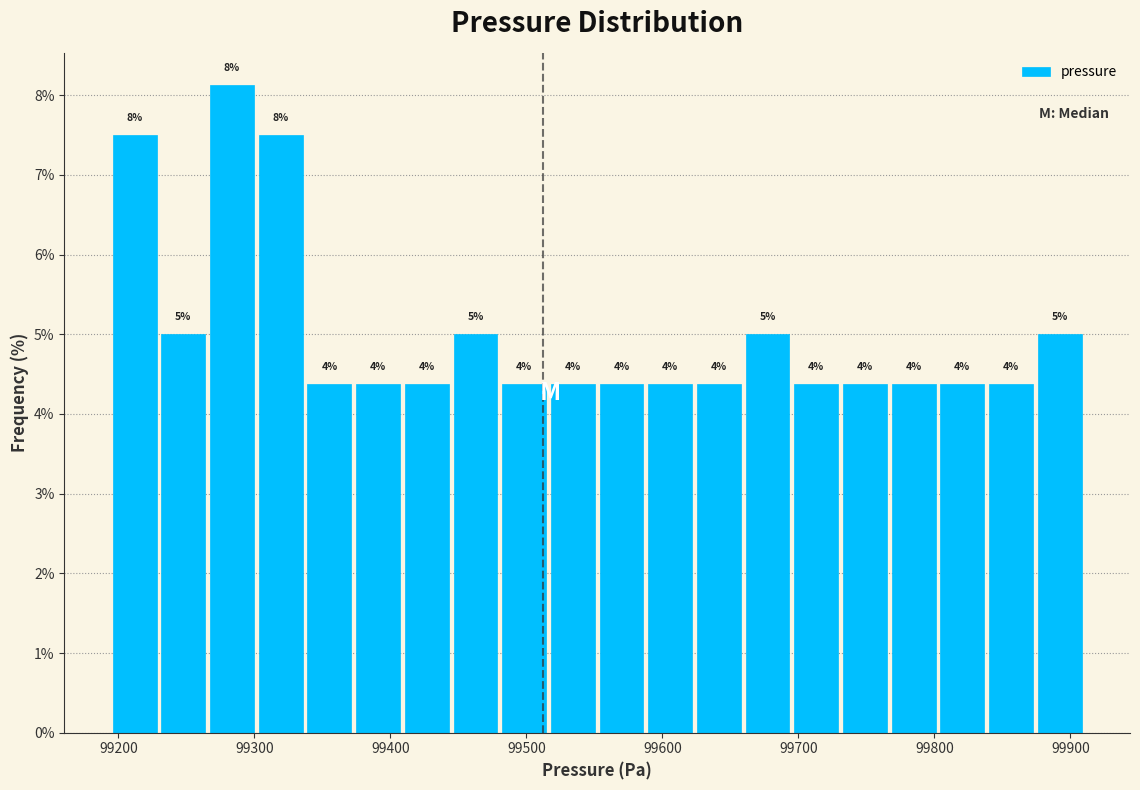

Around what value on the x-axis is the tallest bar? Give the approximate position of its centre, as read against the axis.

99280